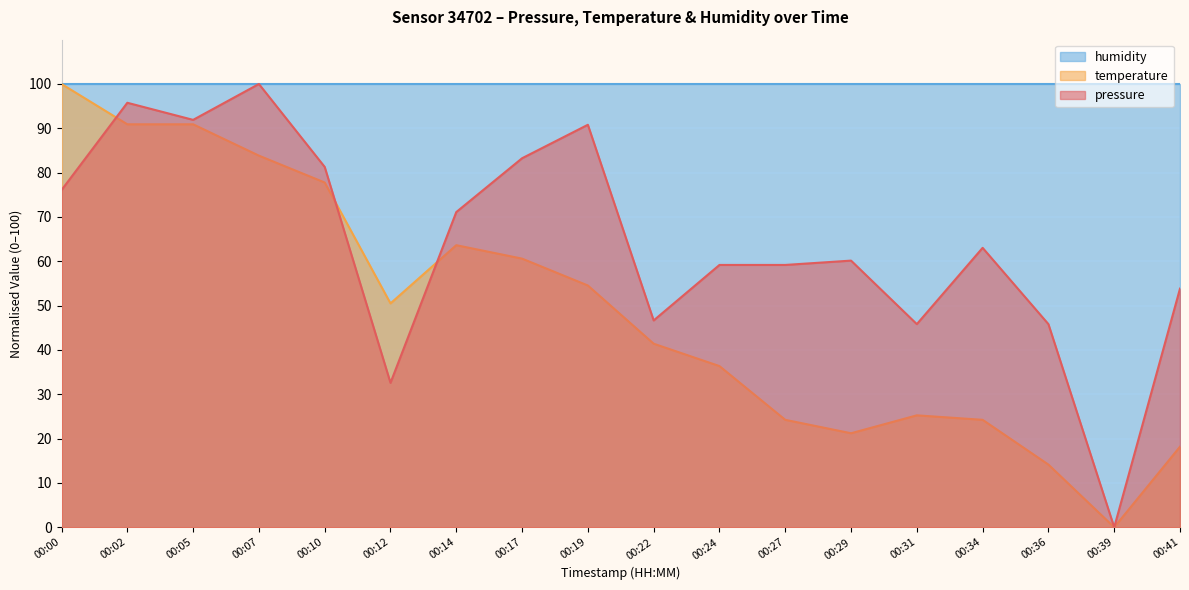

True or false: pressure has a value of 32.6 at 00:12.

True